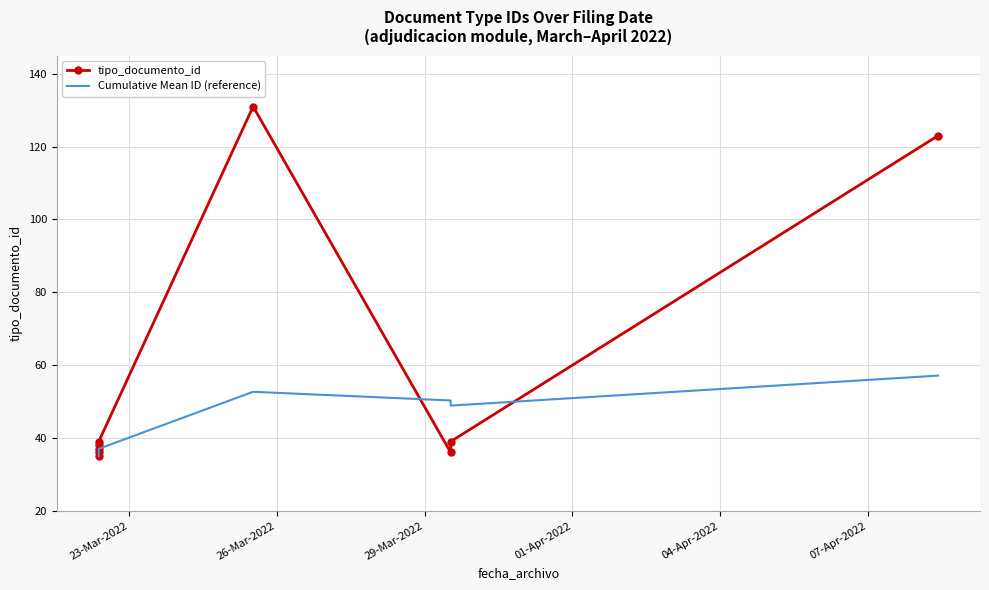

Rank the series at 26-Mar-2022 from lowest to highest value.

Cumulative Mean ID (reference), tipo_documento_id